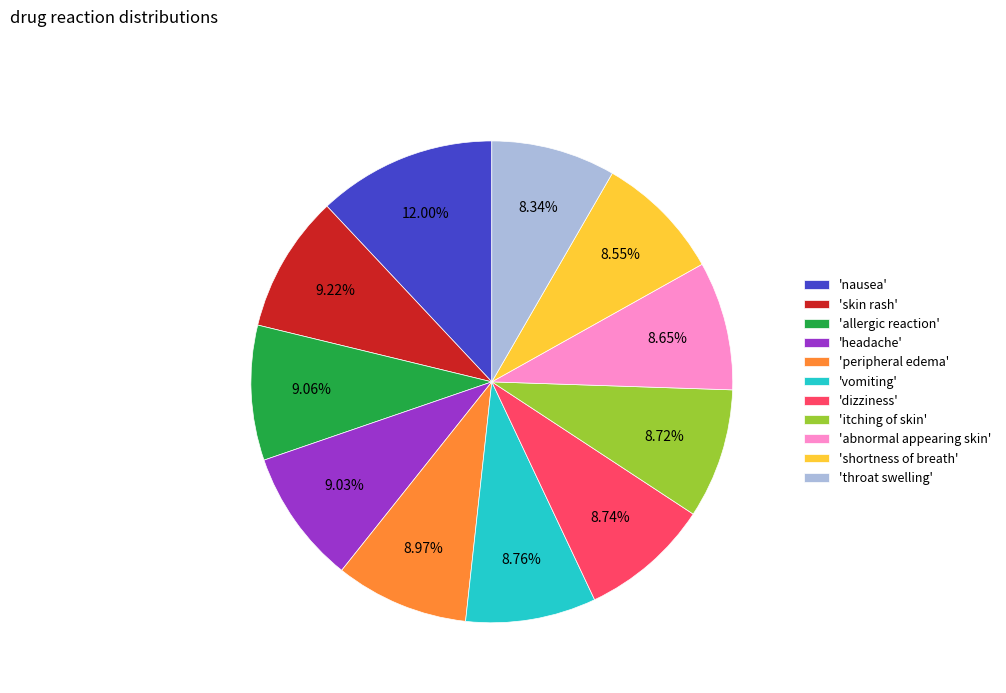

Does 'nausea' account for over 50% of the chart?

No